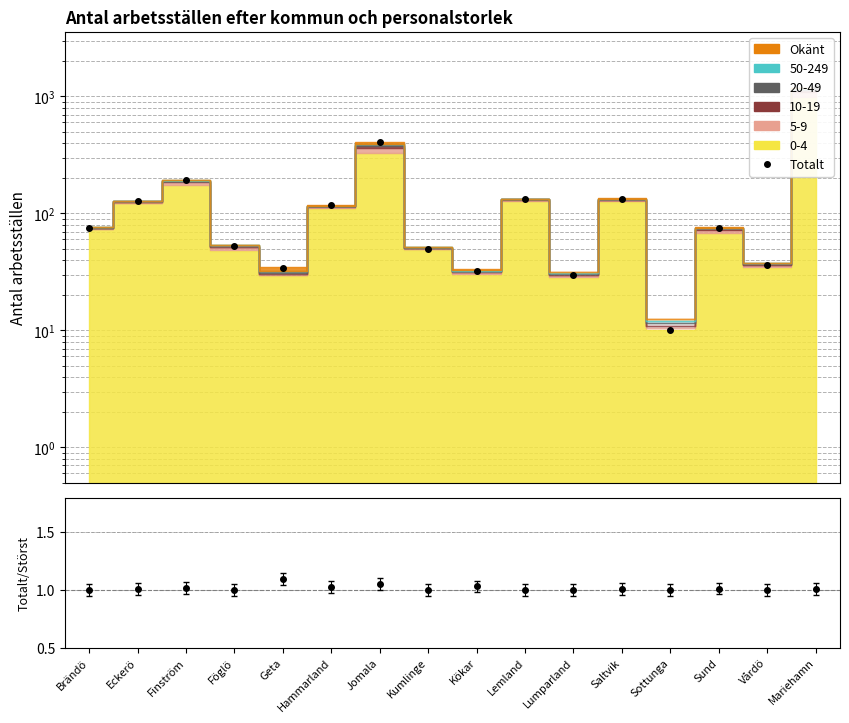

What is the value of the 5th point from the left?

34